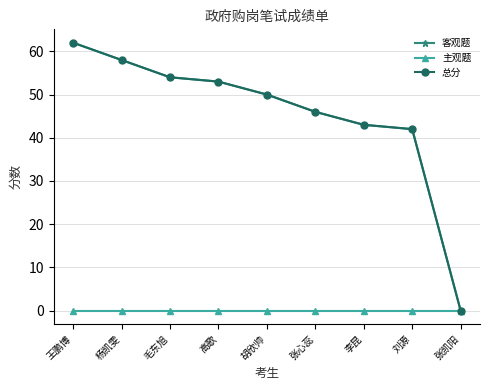

Which series has the largest total across all categories?

客观题